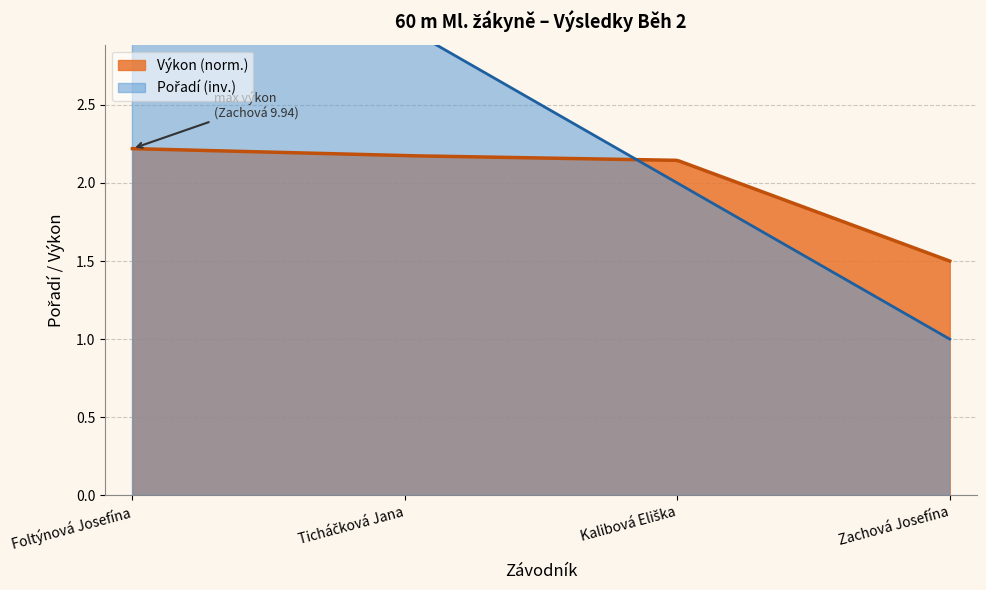

What is the average value?

2